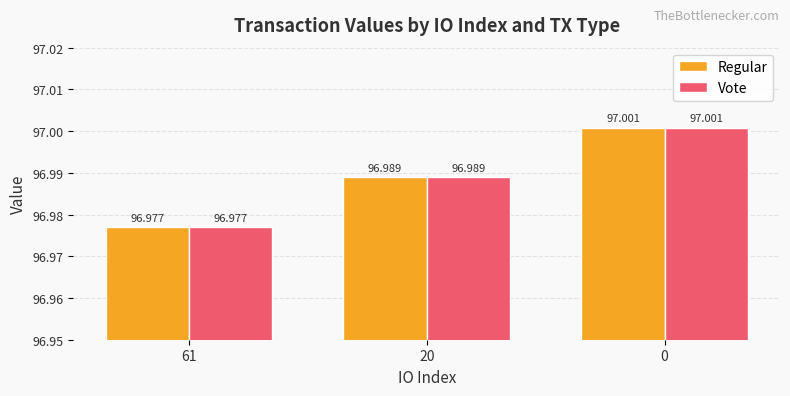

The value of Vote at 0 is 136.6. True or false?

False